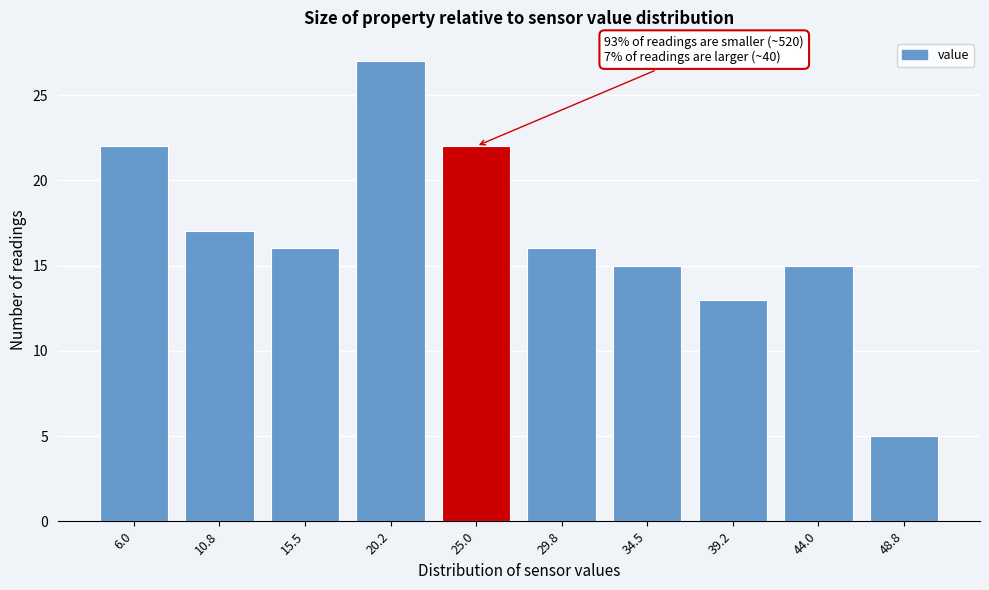

Reading left to right, transcribe all the data shown in this chart.

6.0=22	10.8=17	15.5=16	20.2=27	25.0=22	29.8=16	34.5=15	39.2=13	44.0=15	48.8=5